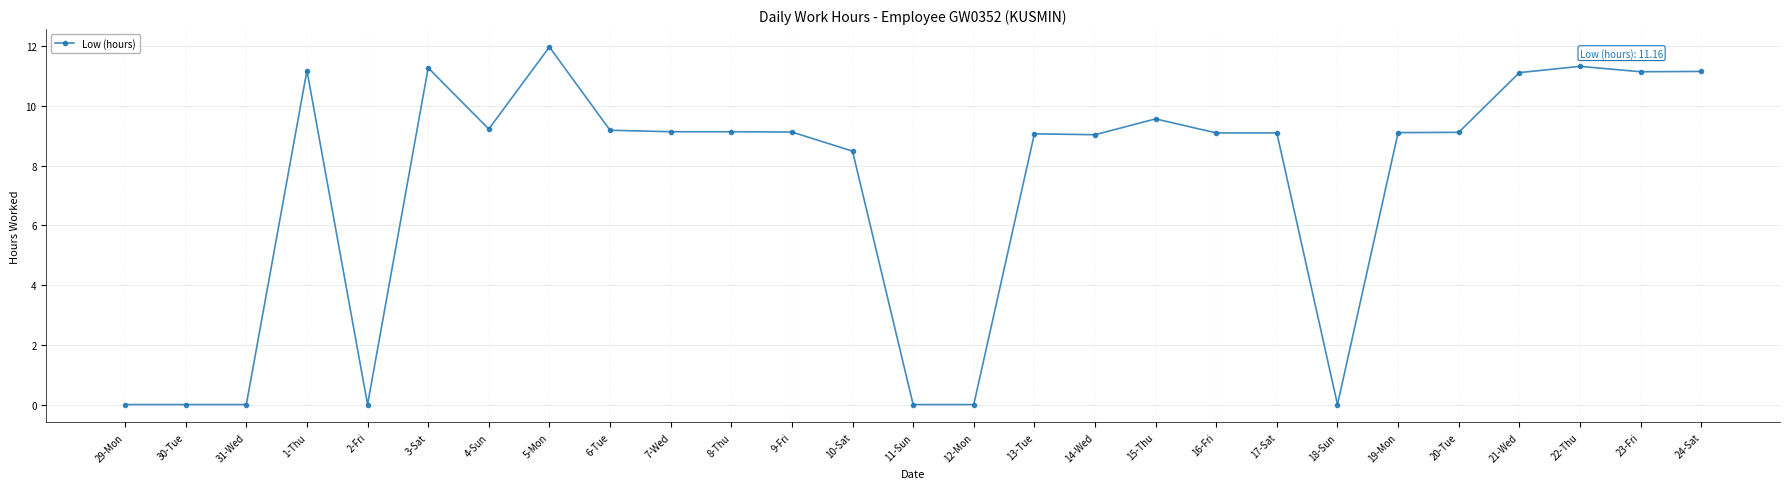

What is the average value?

7.3